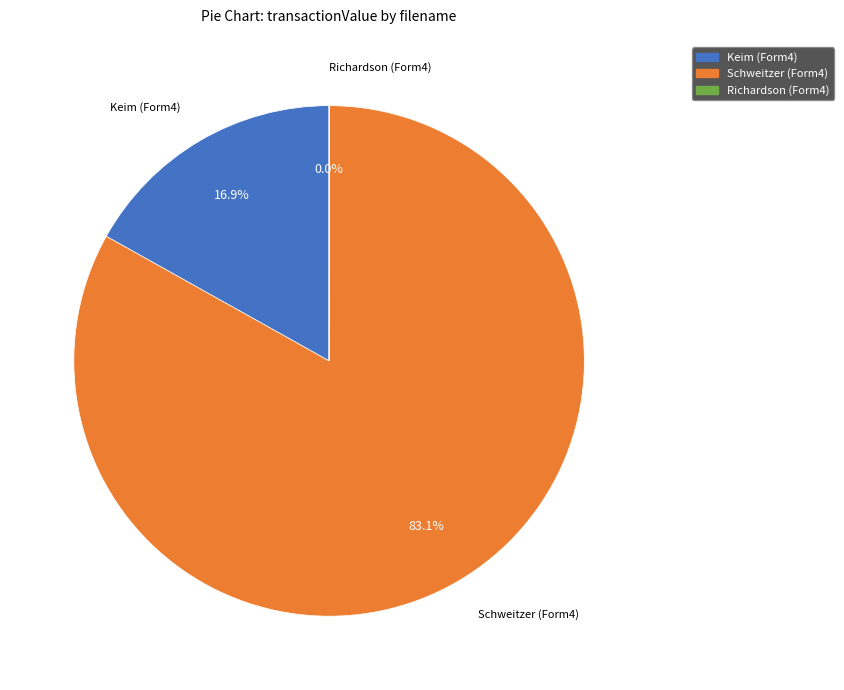

Combined, what portion of the pie is Schweitzer (Form4) and Keim (Form4)?

100.0%